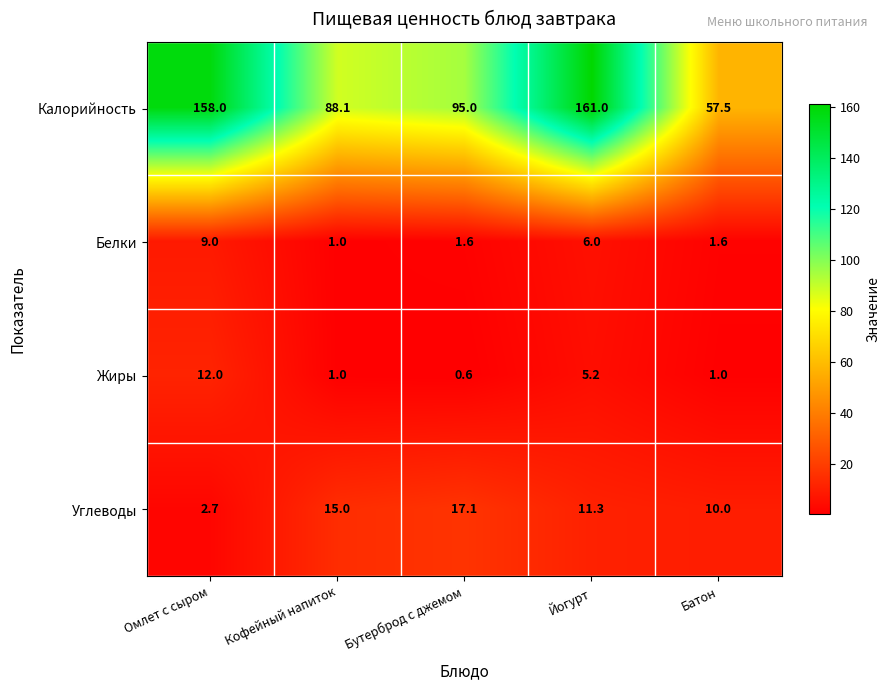

What is the total value across all series at Батон?

70.1